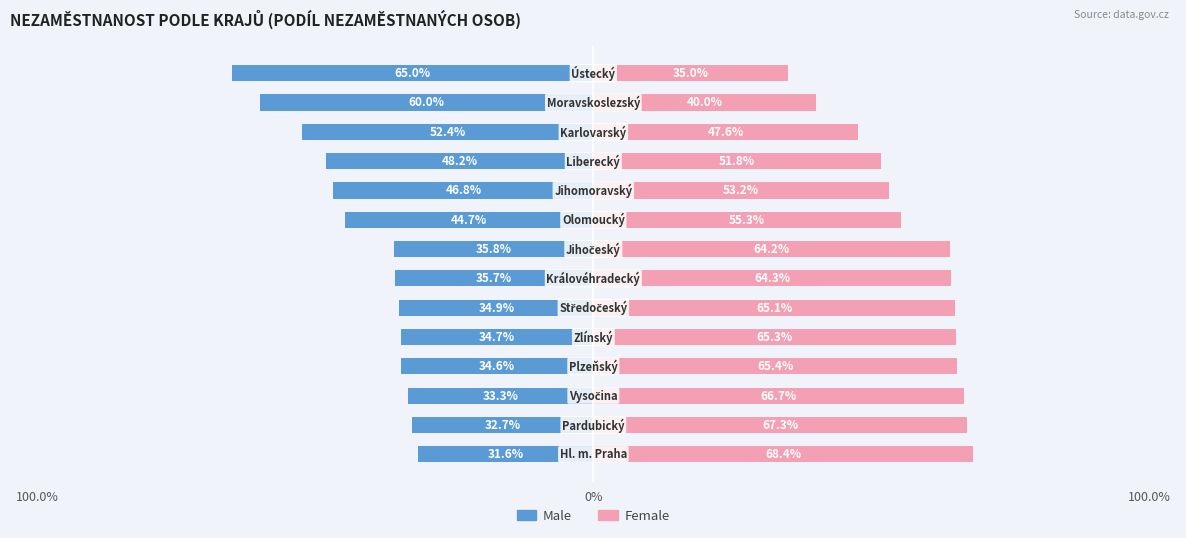

Which series has the largest total across all categories?

Female